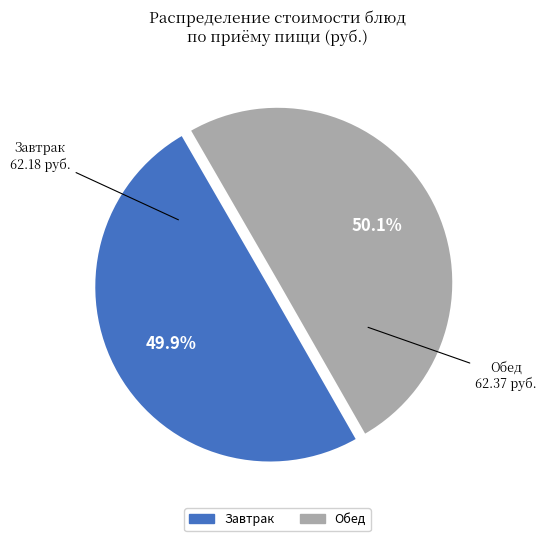

How many slices are in this pie chart?

2